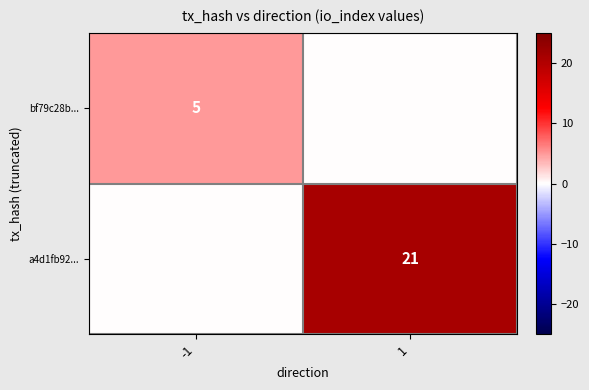

True or false: a4d1fb92... has a value of 21 at 1.

True